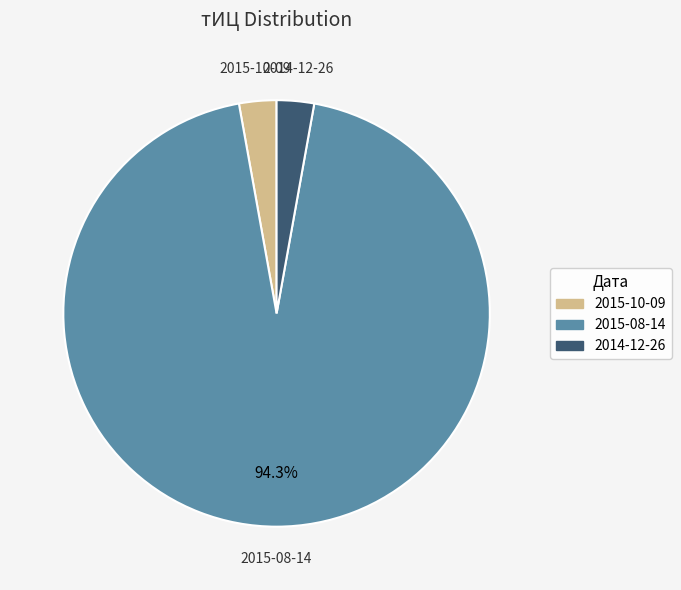

To the nearest percent, what portion does 2015-08-14 represent?

94%